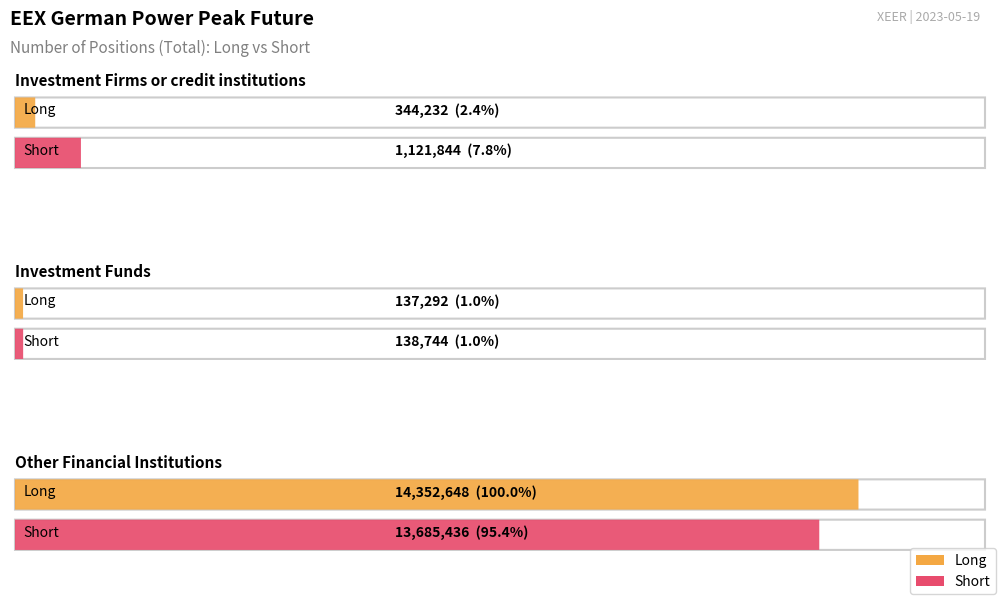

What is the spread (max minus min) of values at Other Financial Institutions?

667212